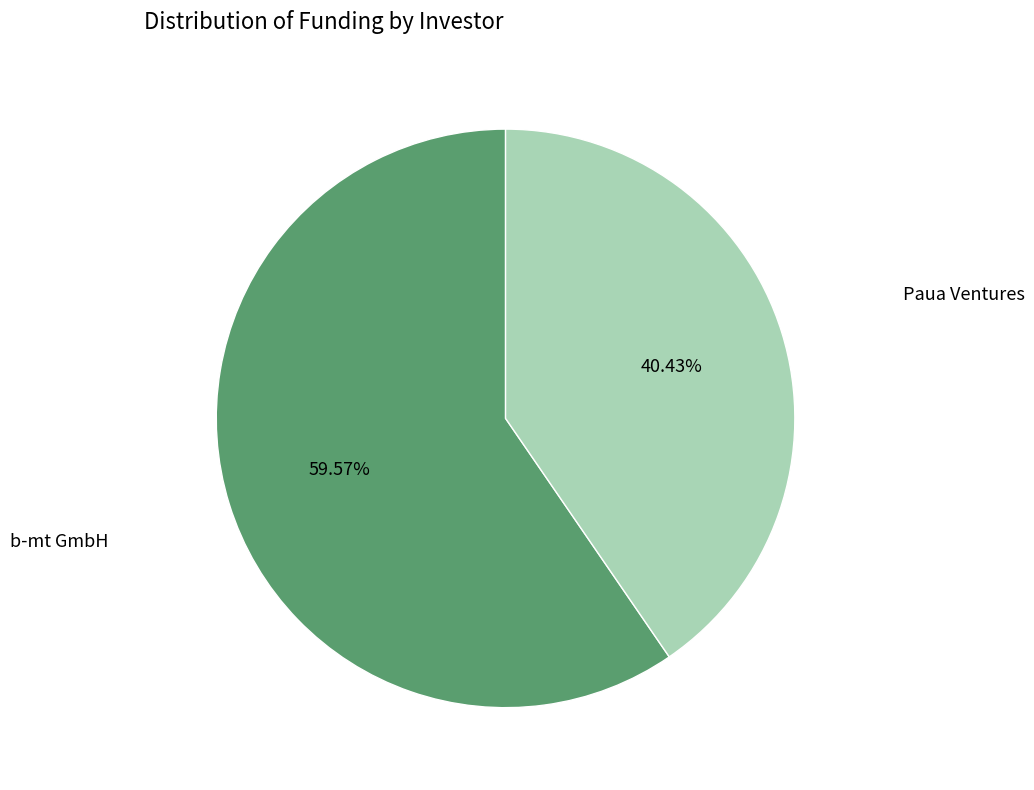

To the nearest percent, what is the average slice percentage?

50%